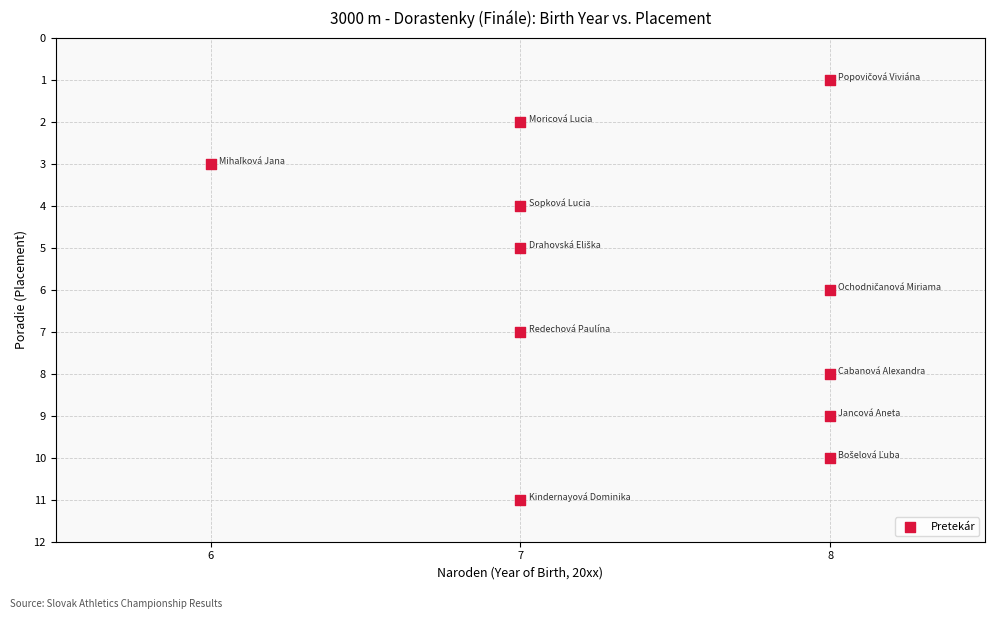

What is the average X value?

7